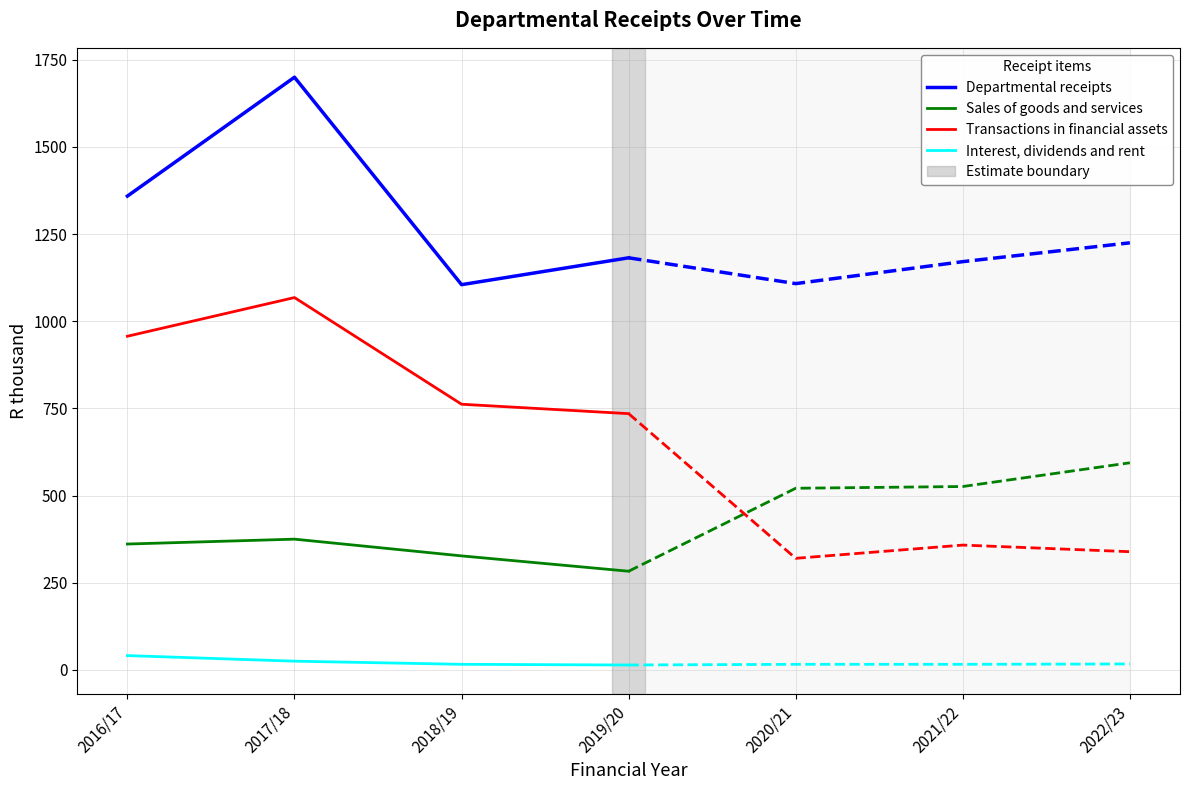

The value of Interest, dividends and rent at 2017/18 is 25. True or false?

True